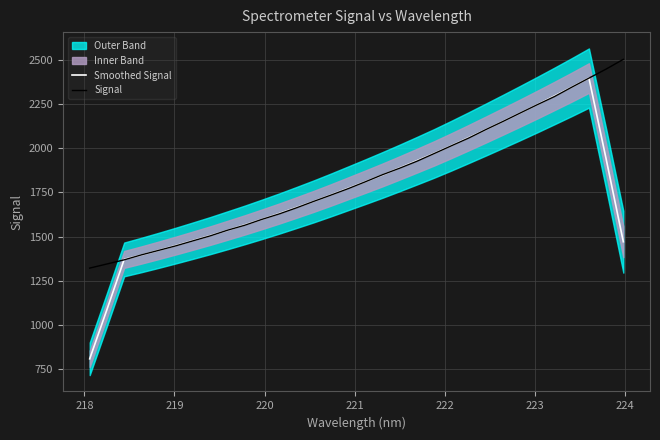

What is the maximum value for Signal?

2505.1